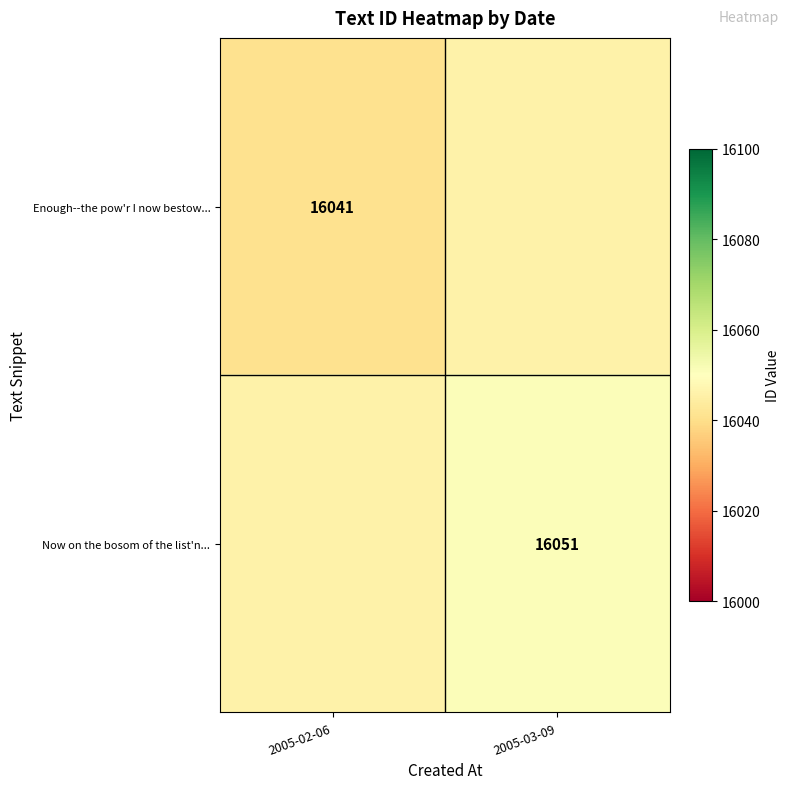

Between 2005-03-09 and 2005-02-06, which is larger?

2005-03-09